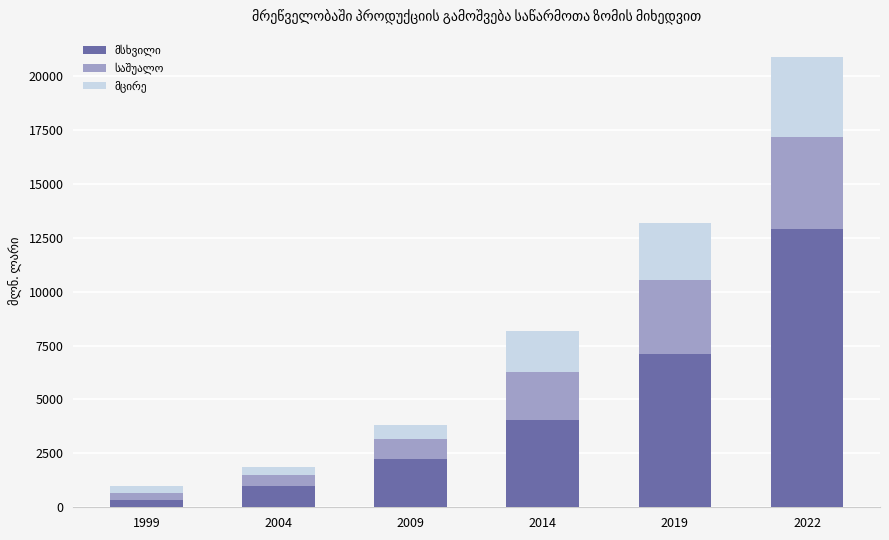

At which category is the sum across all series the highest?

2022